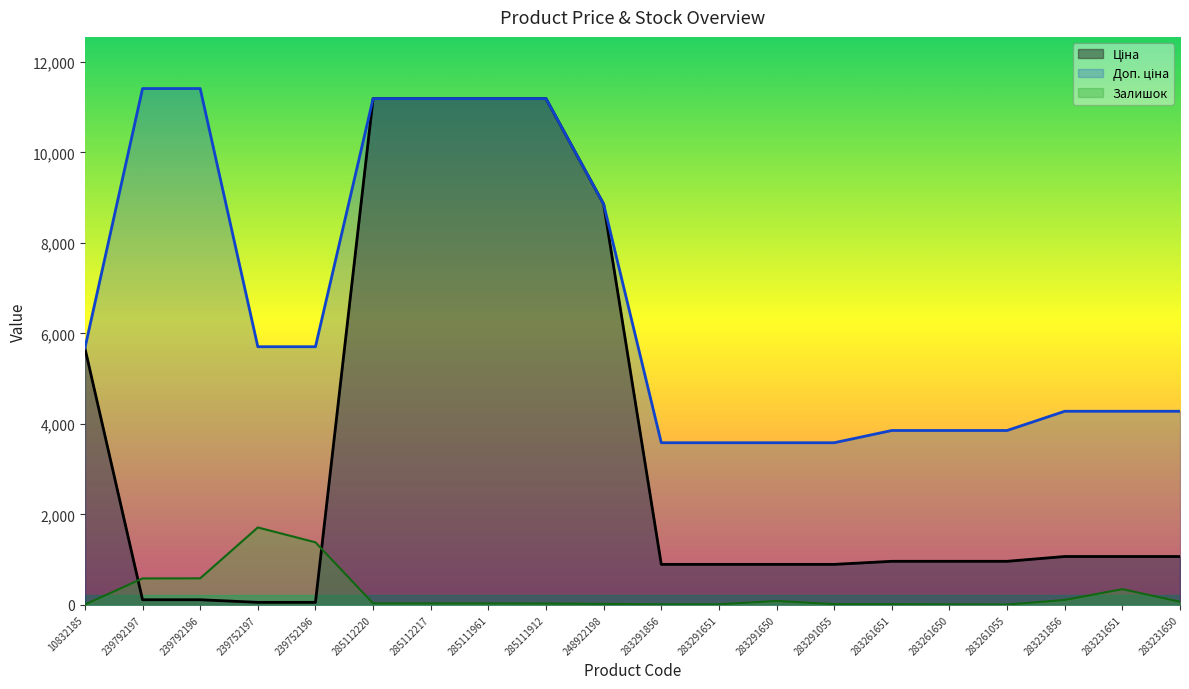

Rank the series by their maximum value, from highest to lowest.

Доп. ціна, Ціна, Залишок